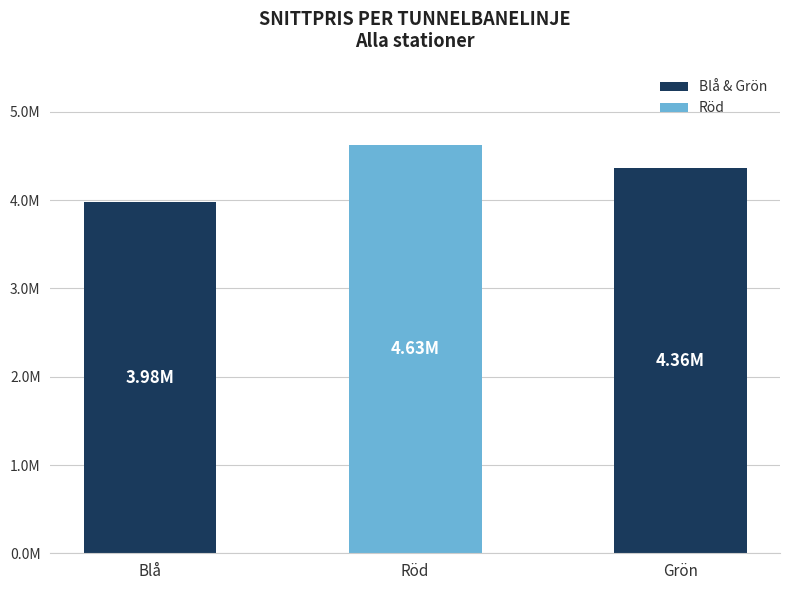

Rank the categories by value from lowest to highest.

Blå, Grön, Röd